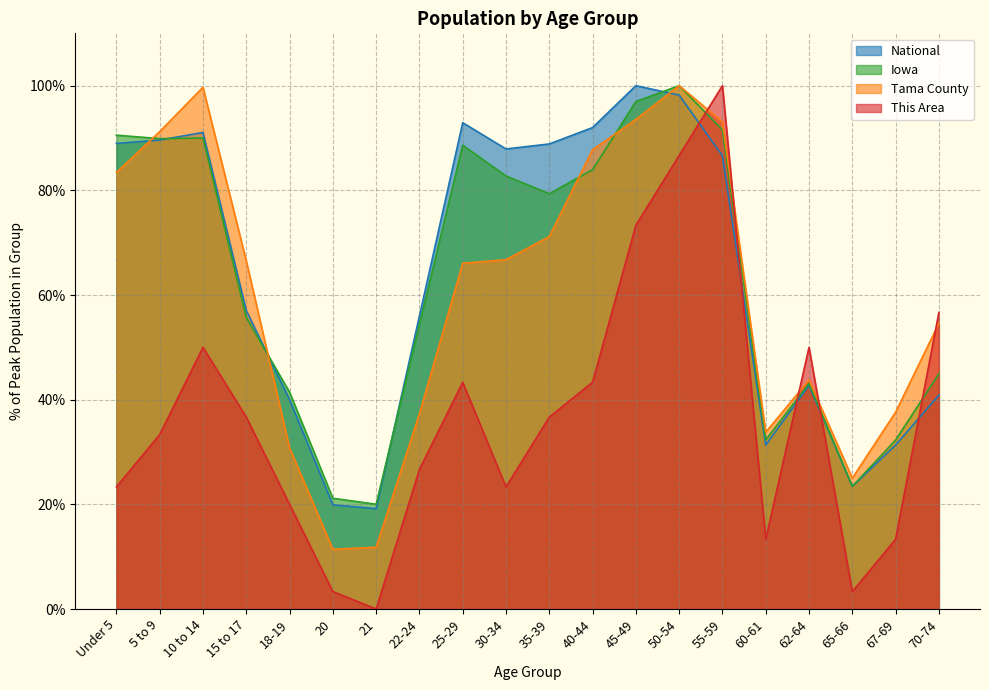

The value of This Area at 67-69 is 4.4. True or false?

False